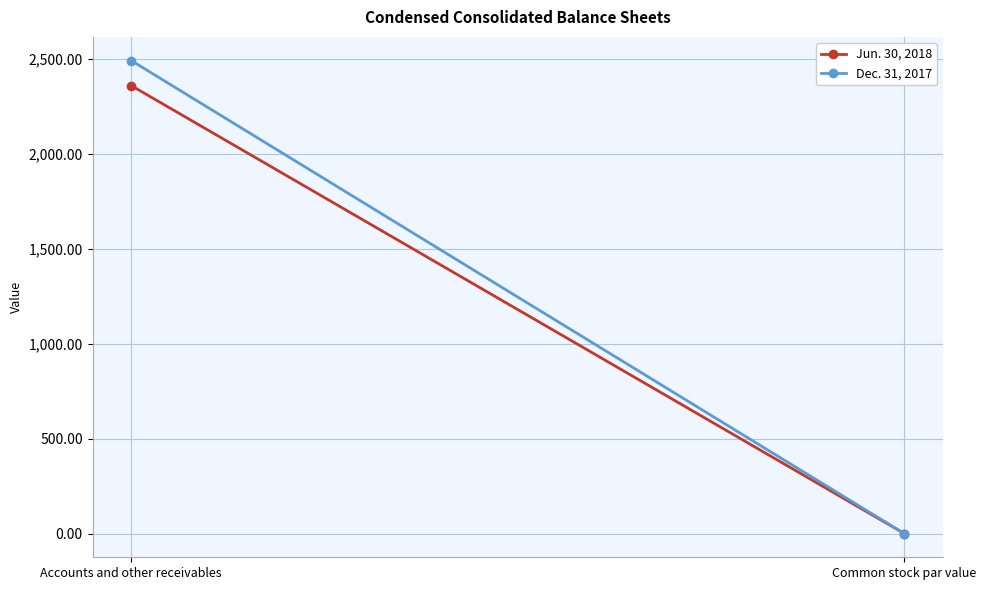

At how many categories does at least one series exceed 1181?

1